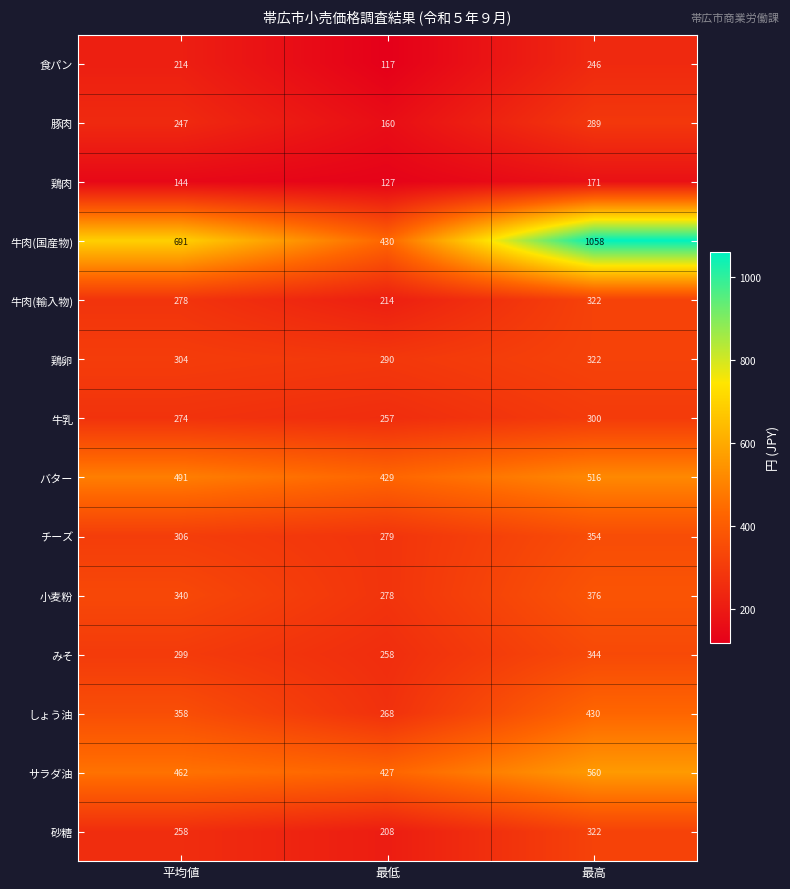

At which label is 牛肉(輸入物) closest to 268?

平均値